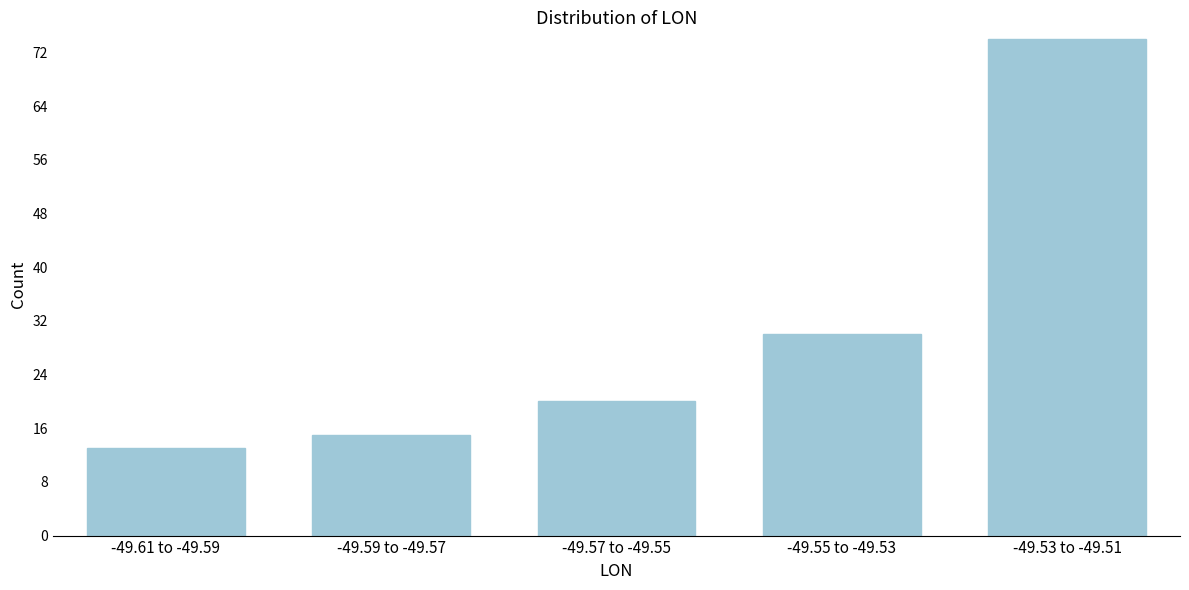

Reading left to right, extract all data points from this chart.

-49.61 to -49.59=13	-49.59 to -49.57=15	-49.57 to -49.55=20	-49.55 to -49.53=30	-49.53 to -49.51=74